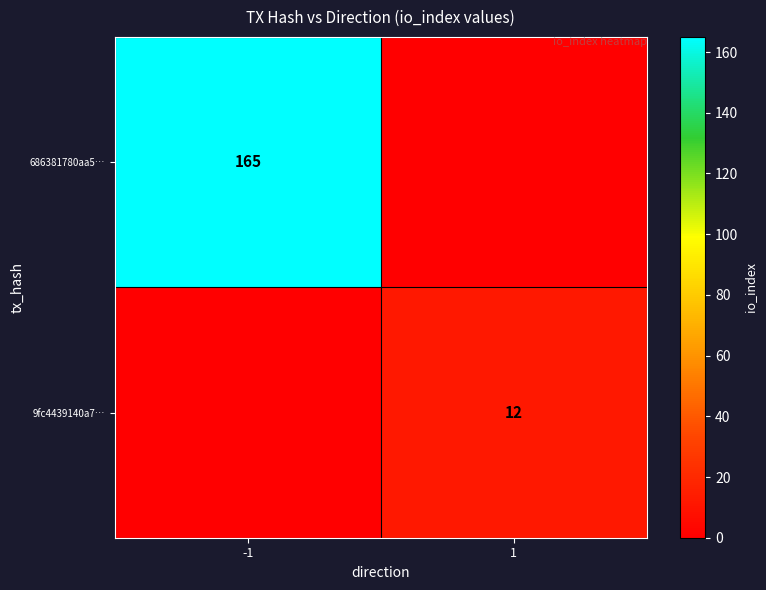

Is it true that 686381780aa5… equals 165 at -1?

True